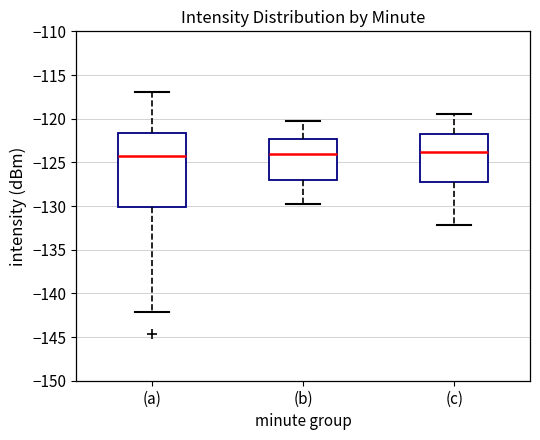

Reading left to right, read every box against the y-axis: the position of its median line, the range the box covers, and the ends of its whiskers. The values are not printed on the chart, so give them approximately, as read against the axis.

(a): median -124.5, box -130.0 to -121.5, whiskers -142.0 to -117.0
(b): median -124.0, box -127.0 to -122.5, whiskers -130.0 to -120.5
(c): median -124.0, box -127.0 to -121.5, whiskers -132.0 to -119.5